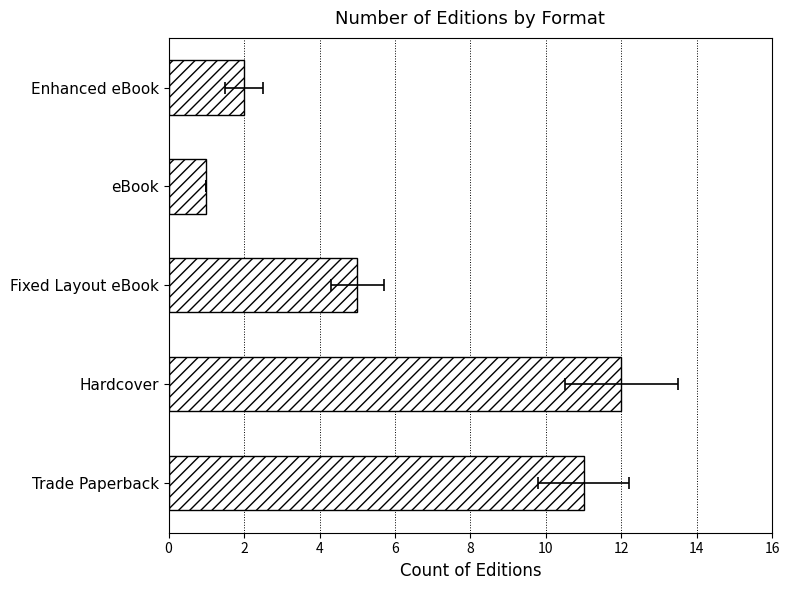

Count the number of data series in this chart.

1